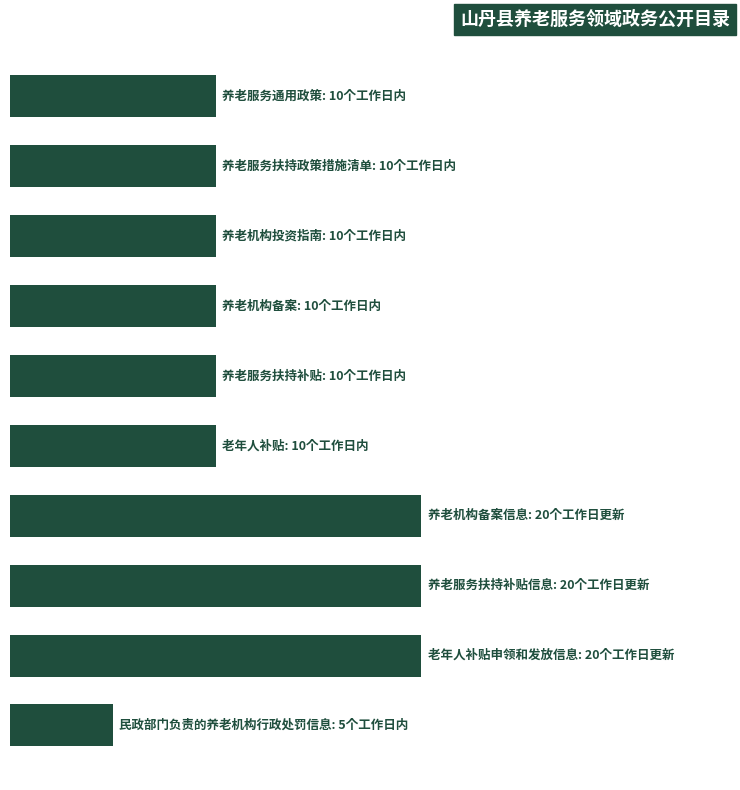

What is the greatest value displayed?

20